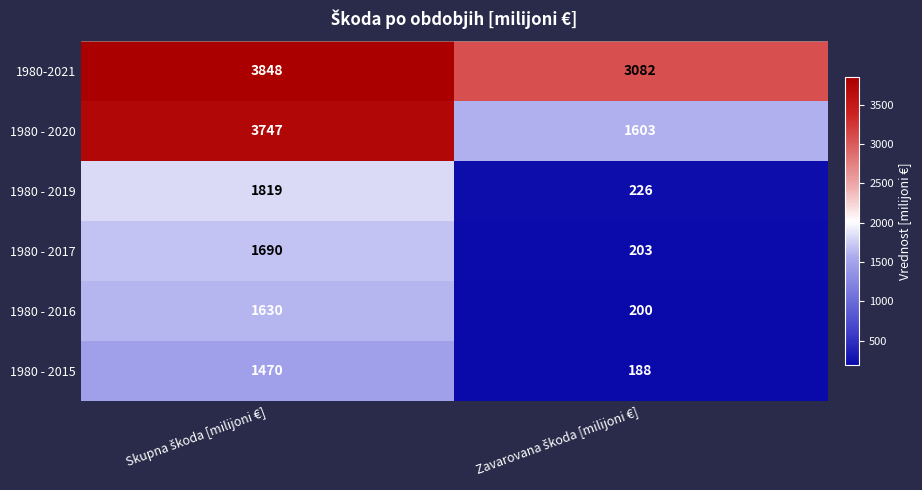

Reading left to right, transcribe all the data shown in this chart.

1980-2021: 3848	3082
1980 - 2020: 3747	1603
1980 - 2019: 1819	226
1980 - 2017: 1690	203
1980 - 2016: 1630	200
1980 - 2015: 1470	188